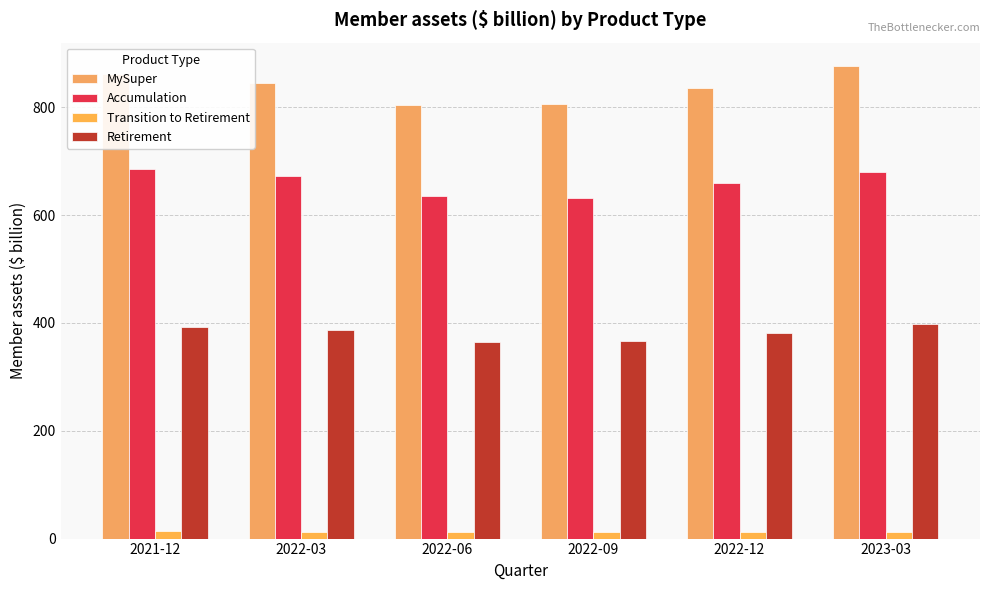

What is the approximate value of Retirement at 2022-12?

382.1